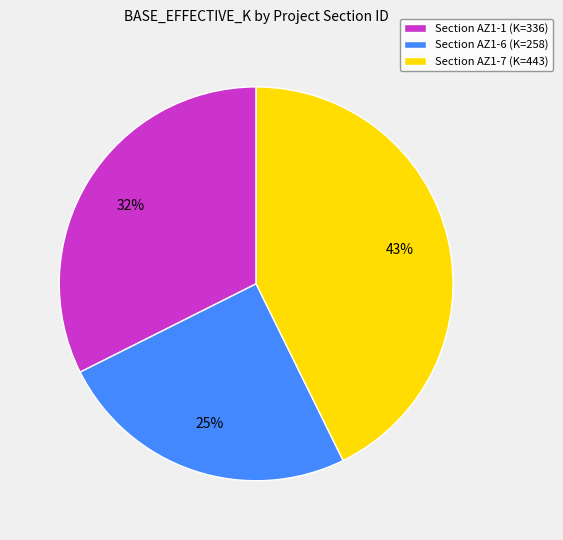

Is it true that Section AZ1-6 (K=258) is 25% of the pie?

True